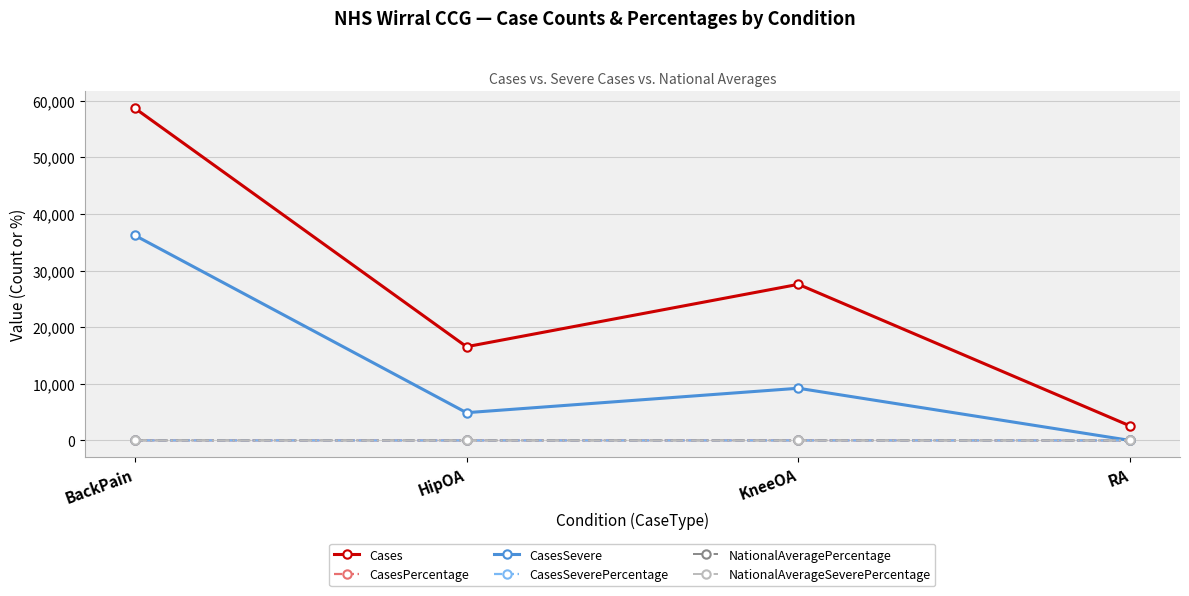

The Cases series shows 25299.7 at HipOA. True or false?

False